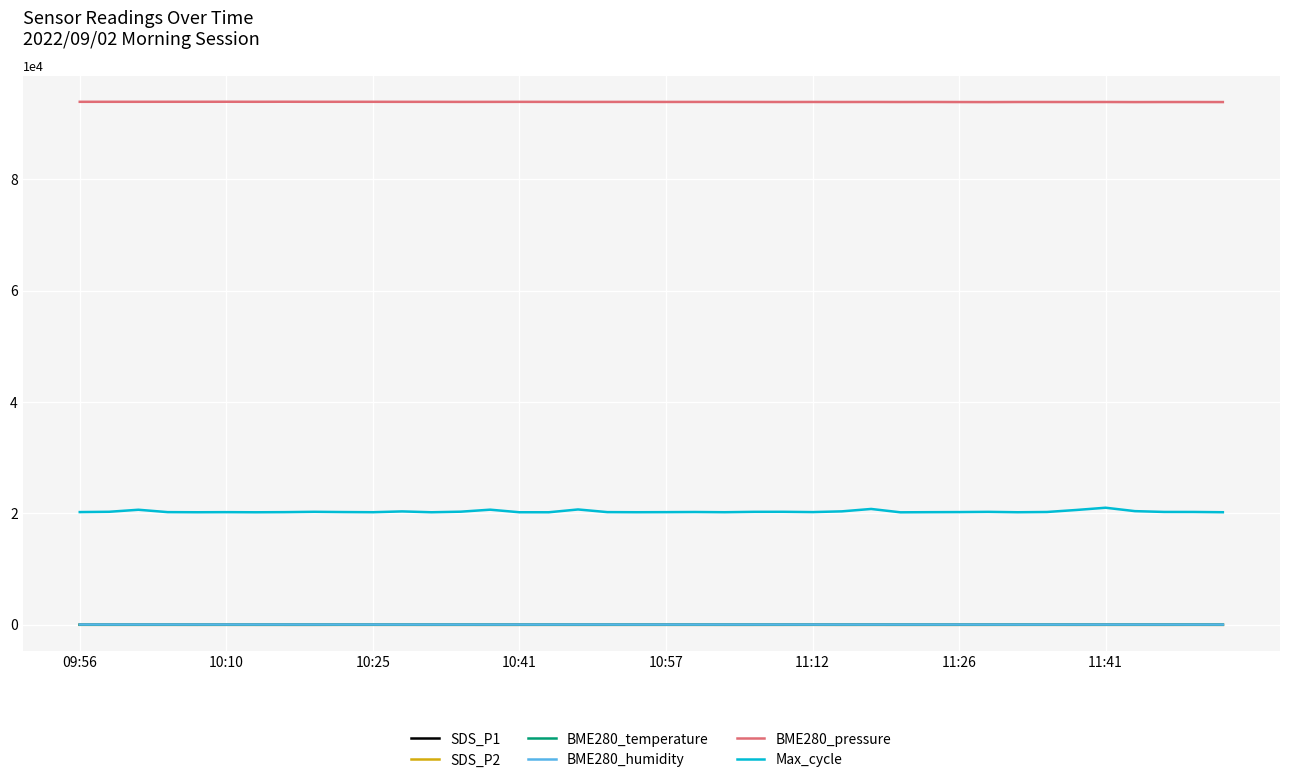

Which series has the widest spread of values?

Max_cycle